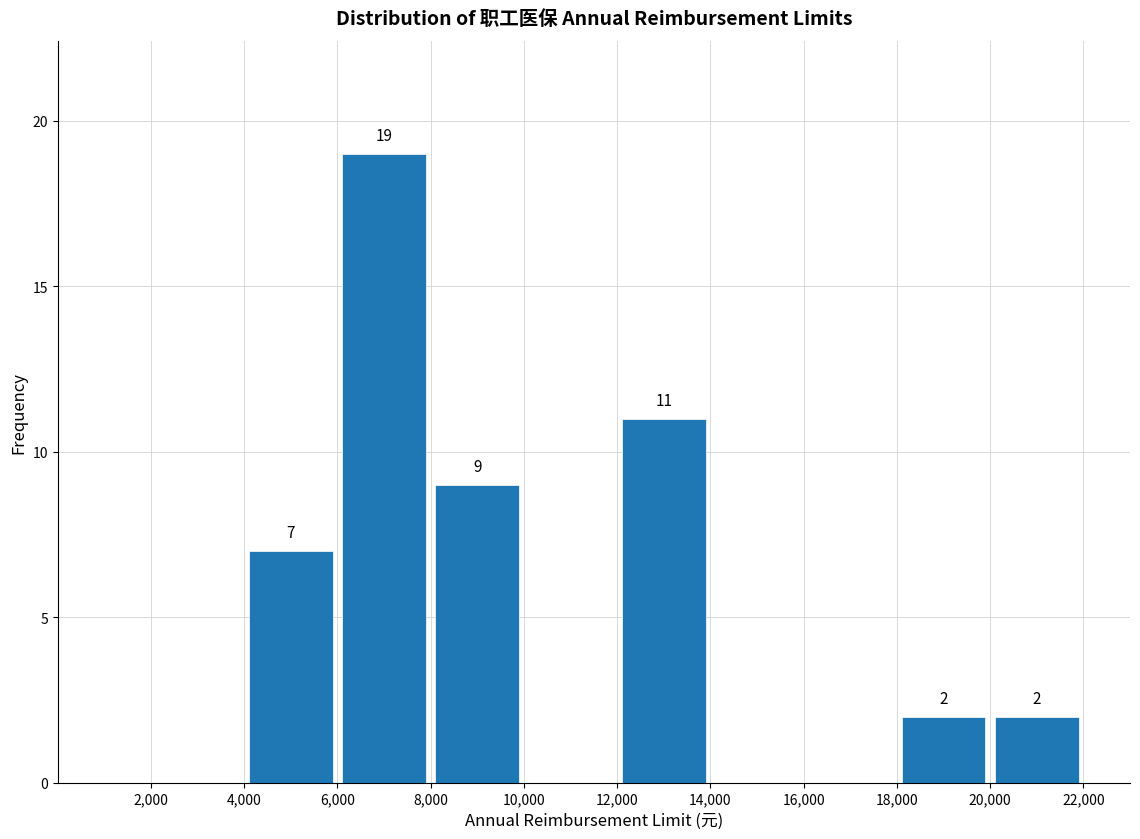

Which range on the x-axis has the tallest bar?

6,000 to 8,000